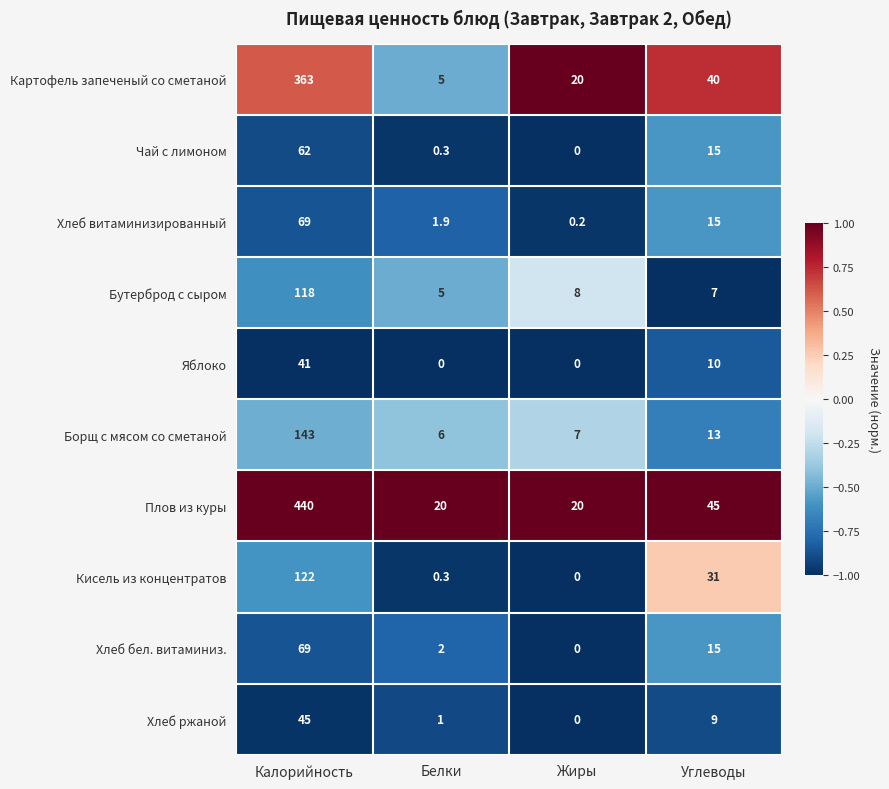

Between Калорийность and Углеводы, which series saw the biggest shift?

Плов из куры